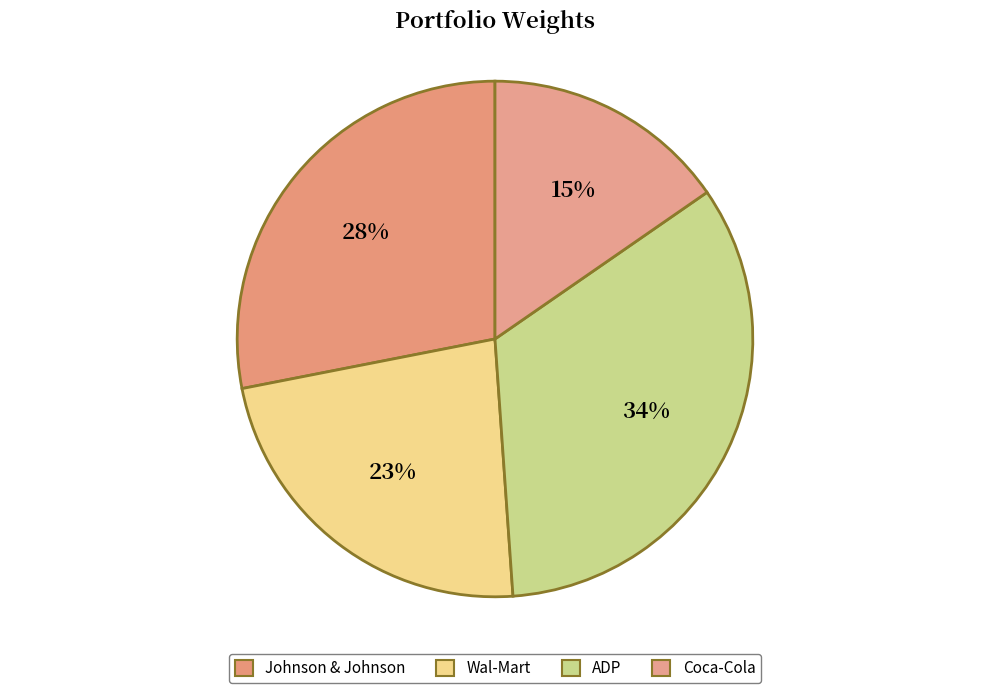

What is the largest slice in the pie chart?

ADP